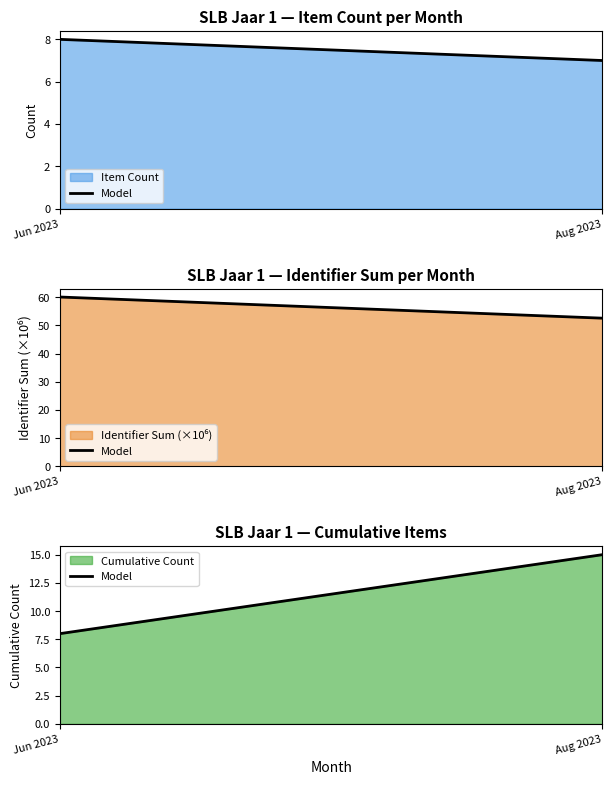

Rank the categories by value from highest to lowest.

Aug 2023, Jun 2023